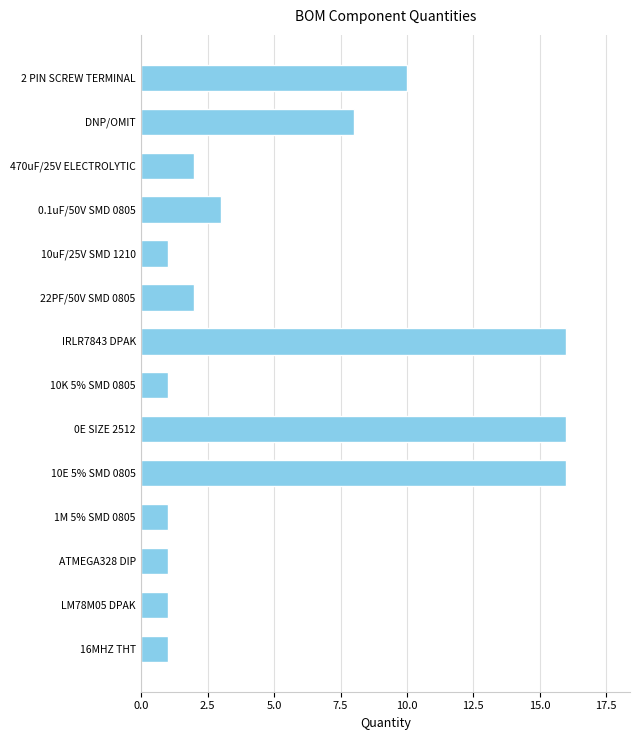

Reading bottom to top, list all the values displayed in this chart.

16MHZ THT=1	LM78M05 DPAK=1	ATMEGA328 DIP=1	1M 5% SMD 0805=1	10E 5% SMD 0805=16	0E SIZE 2512=16	10K 5% SMD 0805=1	IRLR7843 DPAK=16	22PF/50V SMD 0805=2	10uF/25V SMD 1210=1	0.1uF/50V SMD 0805=3	470uF/25V ELECTROLYTIC=2	DNP/OMIT=8	2 PIN SCREW TERMINAL=10